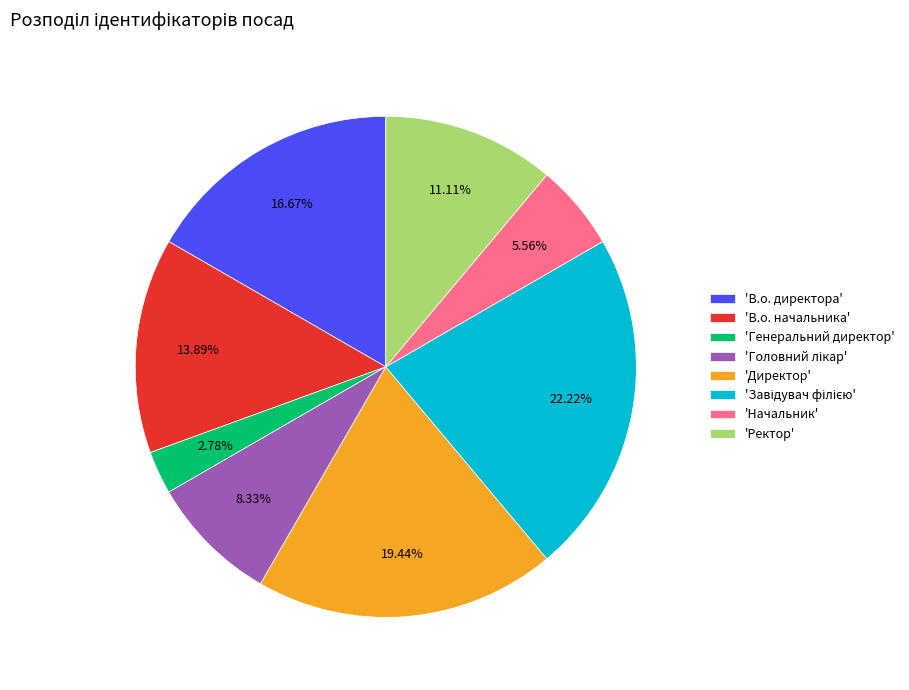

Which slice is the smallest?

'Генеральний директор'